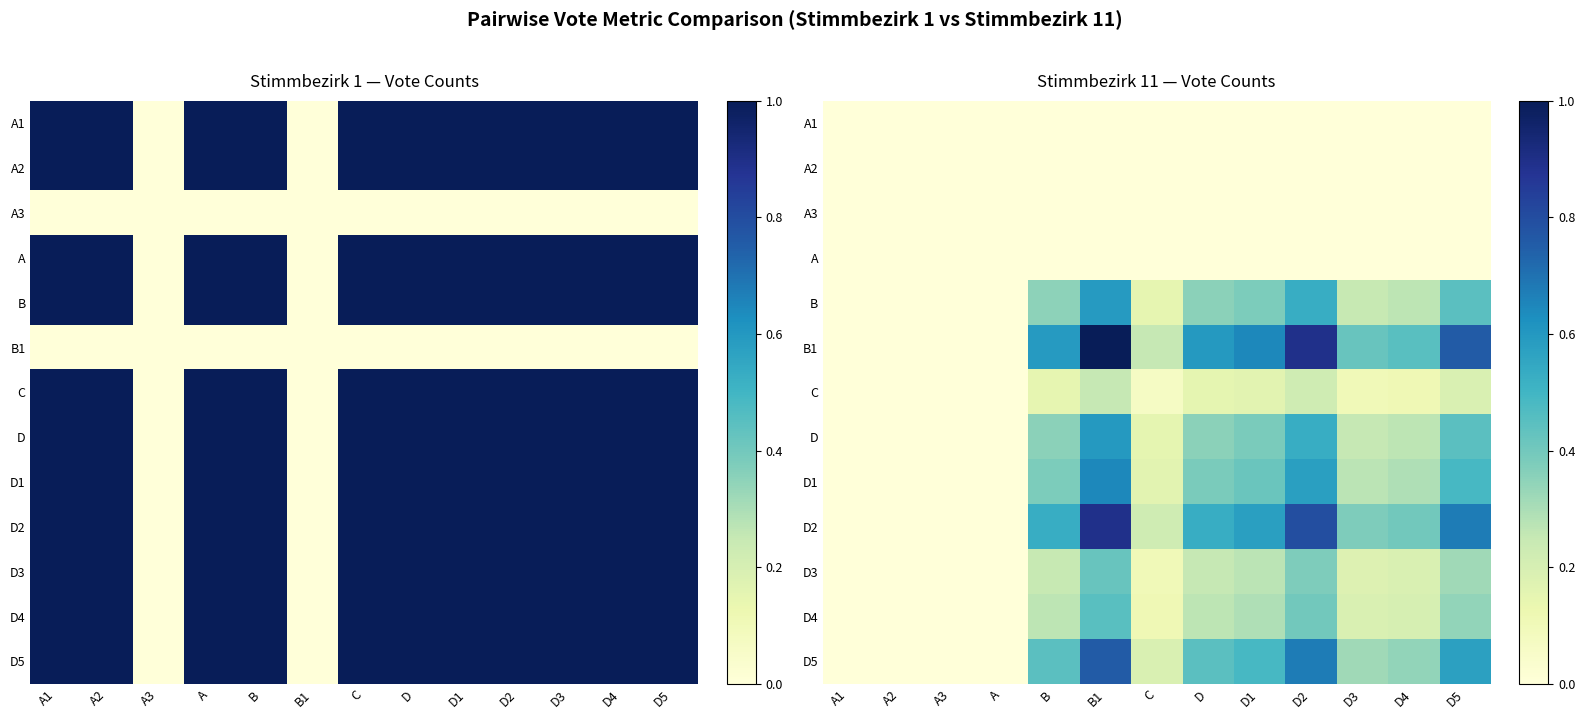

What is the average value of the D1 series?

0.3